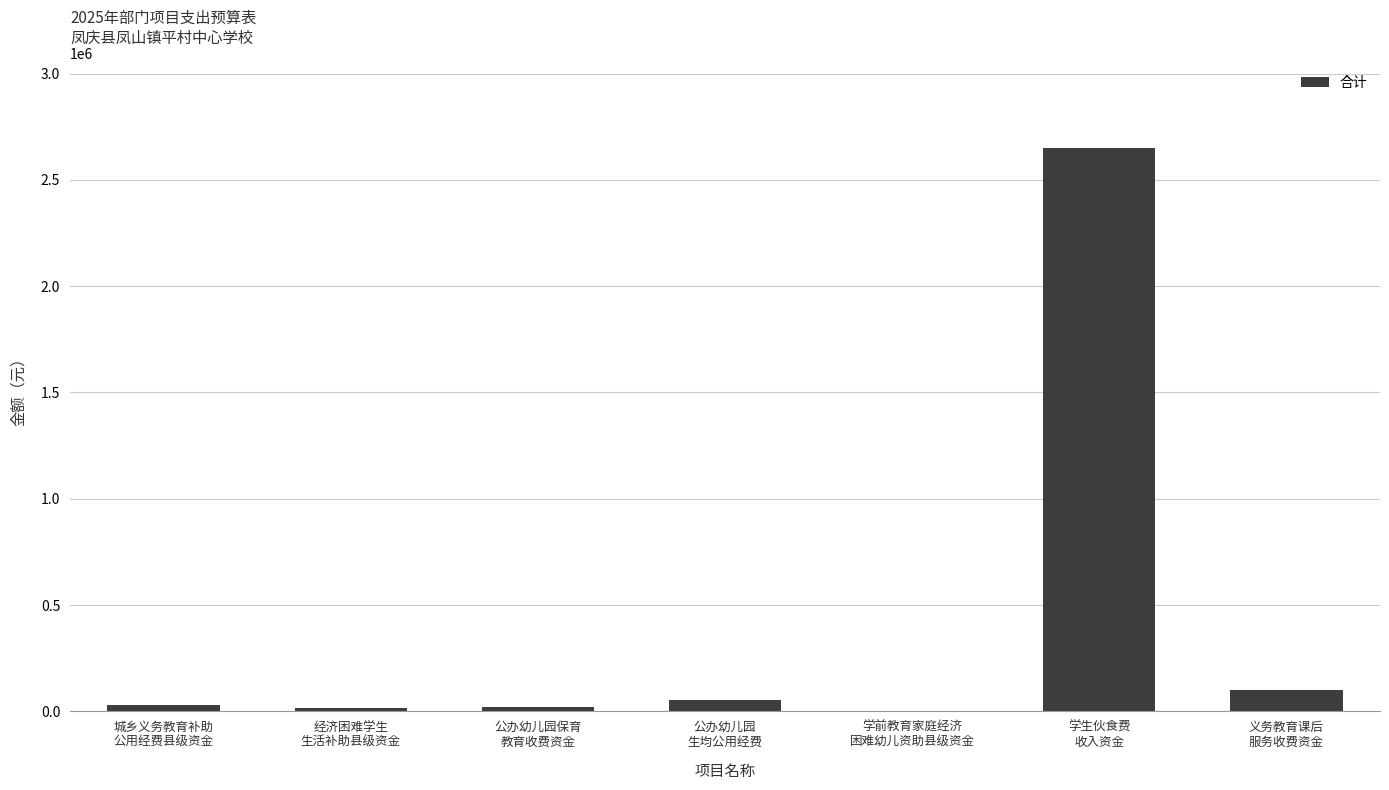

What is the greatest value displayed?

2650000.0